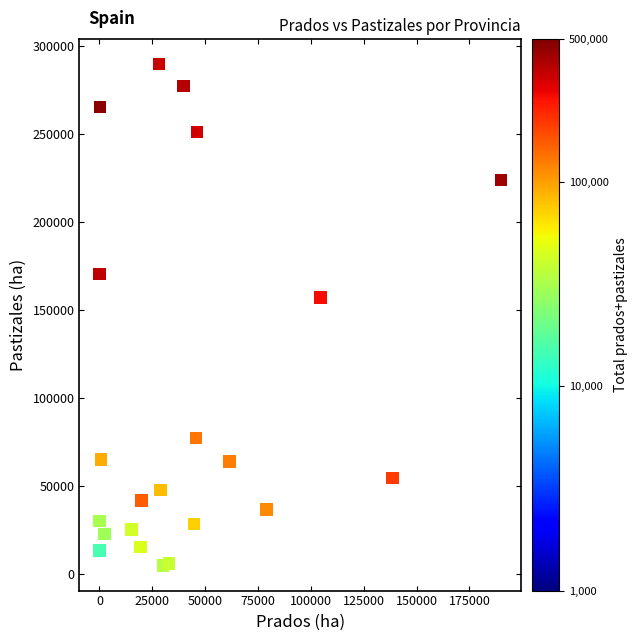

What is the range of Y values (max minus min)?

285175